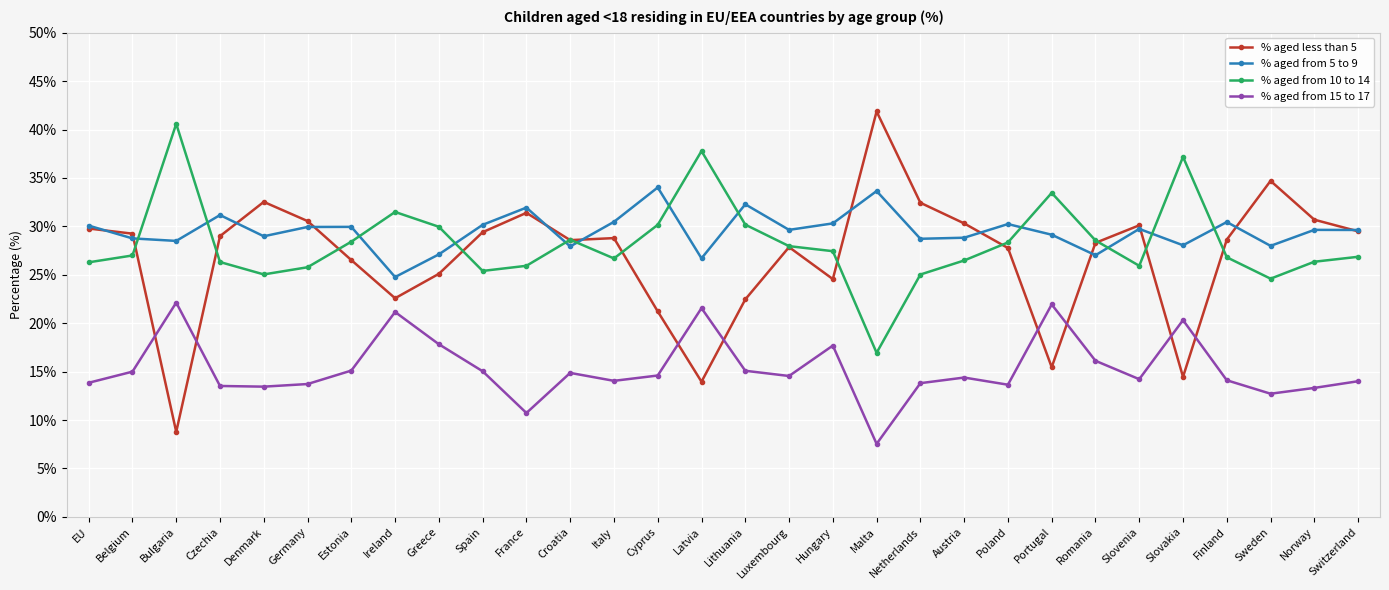

What is the approximate value of % aged from 10 to 14 at Spain?

25.4